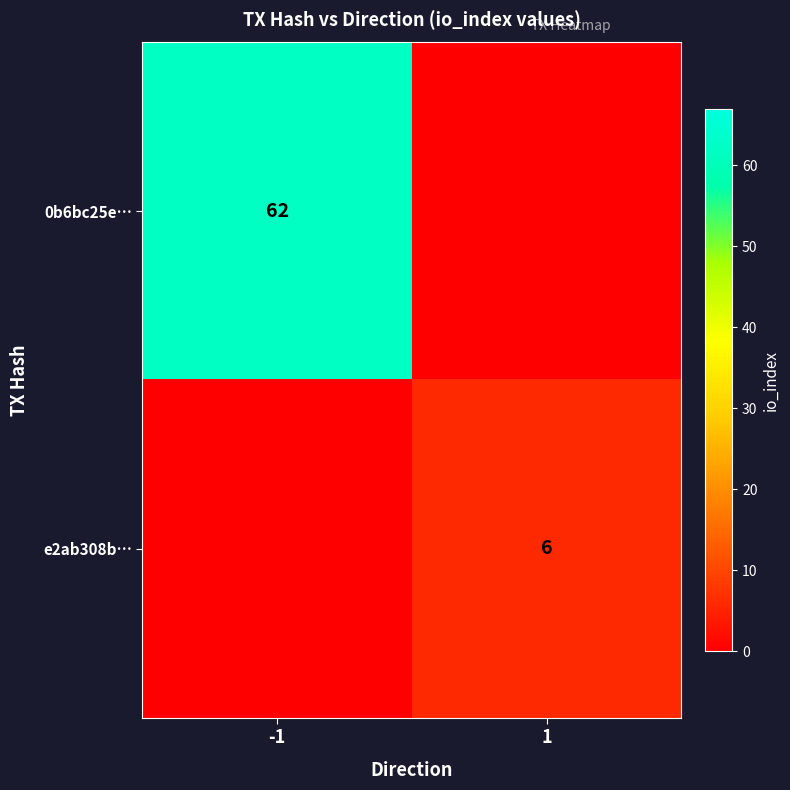

True or false: 0b6bc25e… has a value of 62.0 at -1.

True